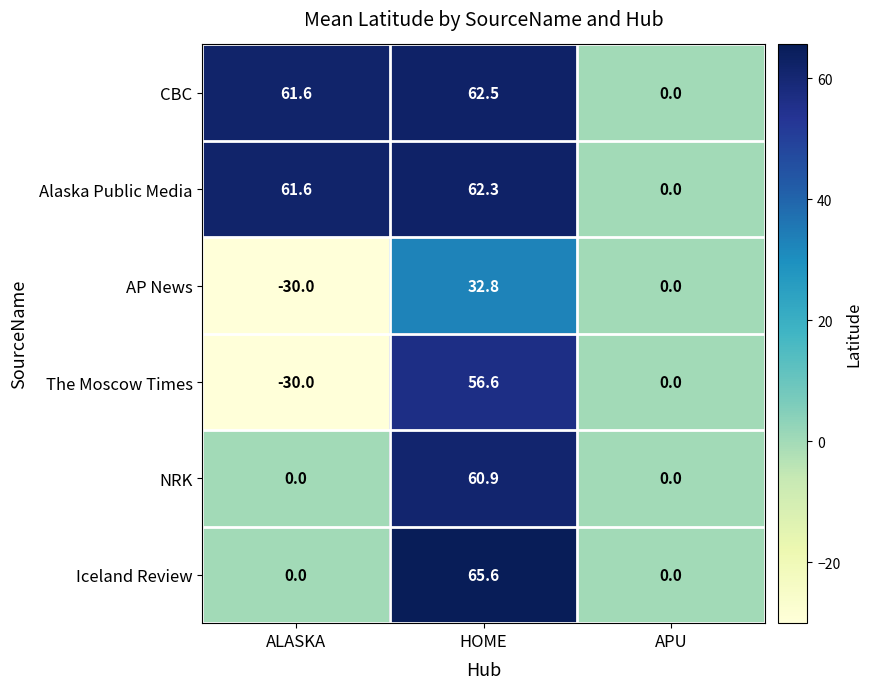

Which series changed the most between HOME and APU?

Iceland Review